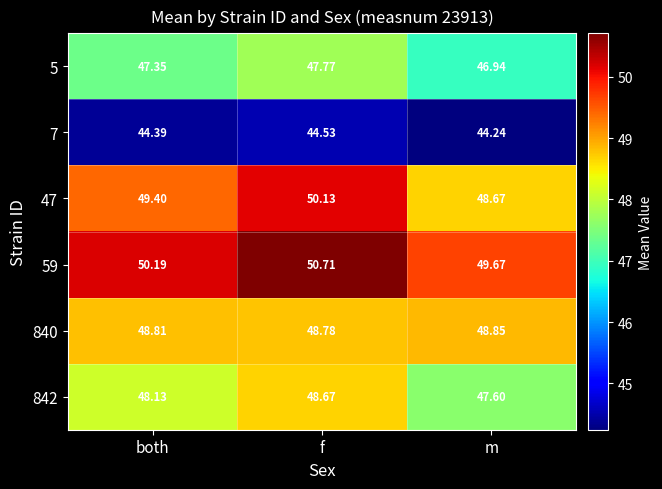

At which category is the sum across all series the highest?

f